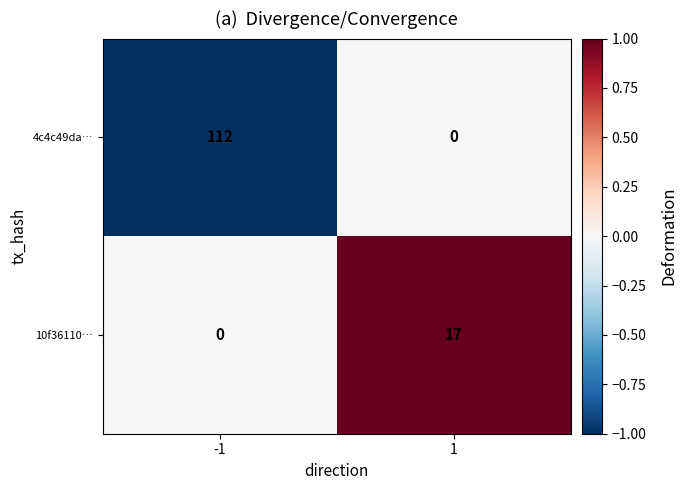

Which series changed the most between -1 and 1?

4c4c49da…